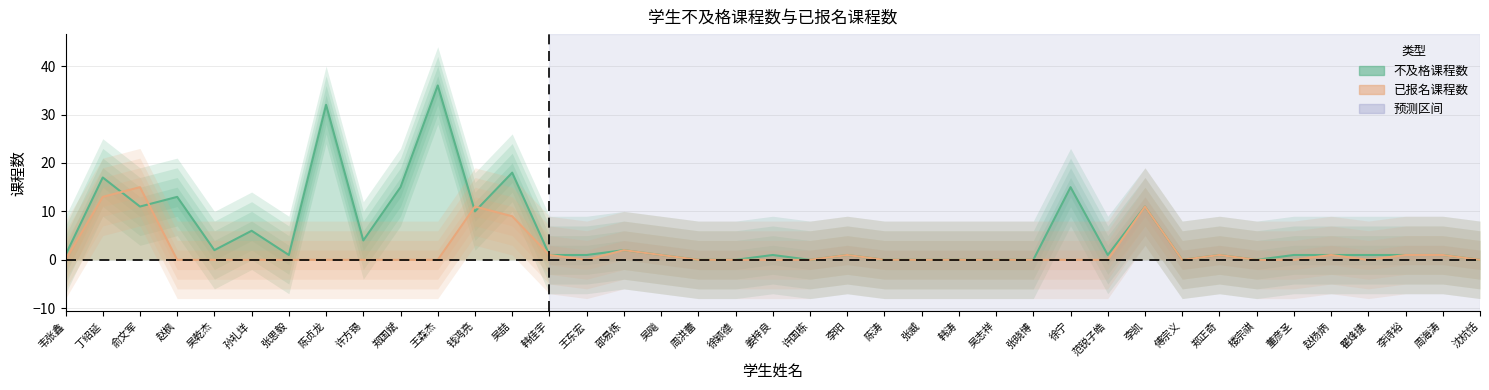

What is the difference between the 不及格课程数 values at 钱鸿亮 and 许方锡?

6